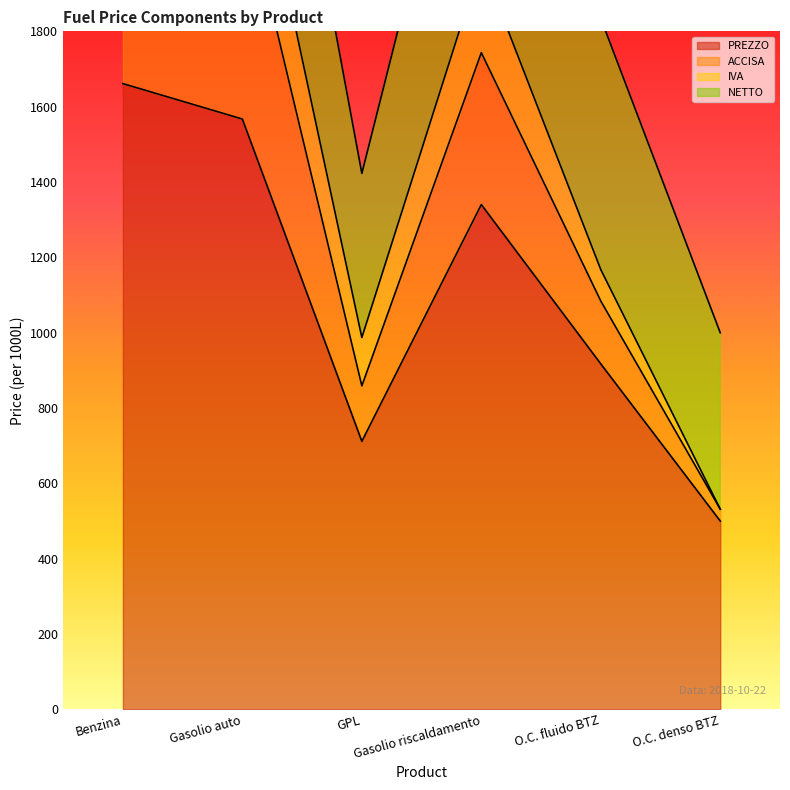

What is the highest value of the PREZZO series?

1661.2